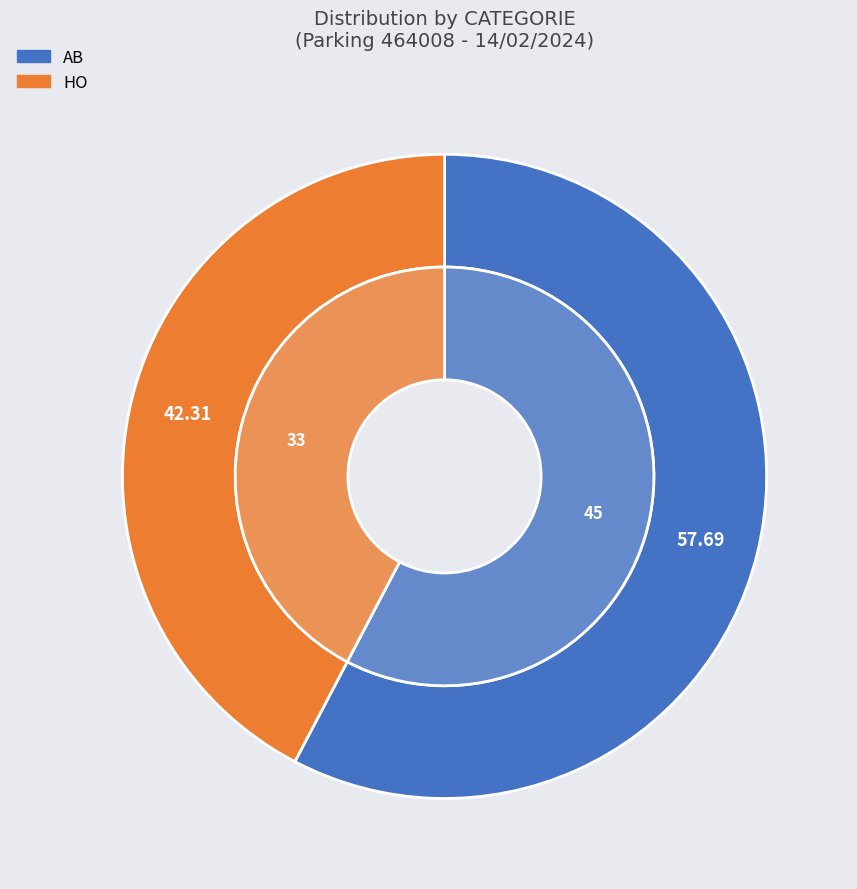

True or false: HO accounts for 42% of the total.

True